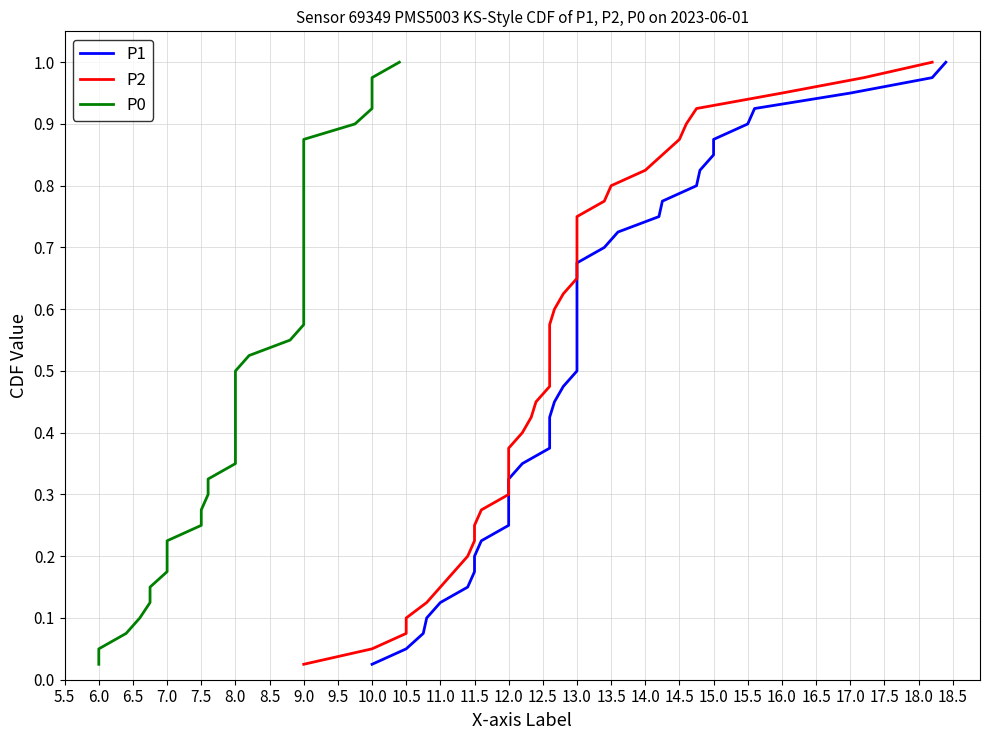

What is the average value of the P1 series?

0.5